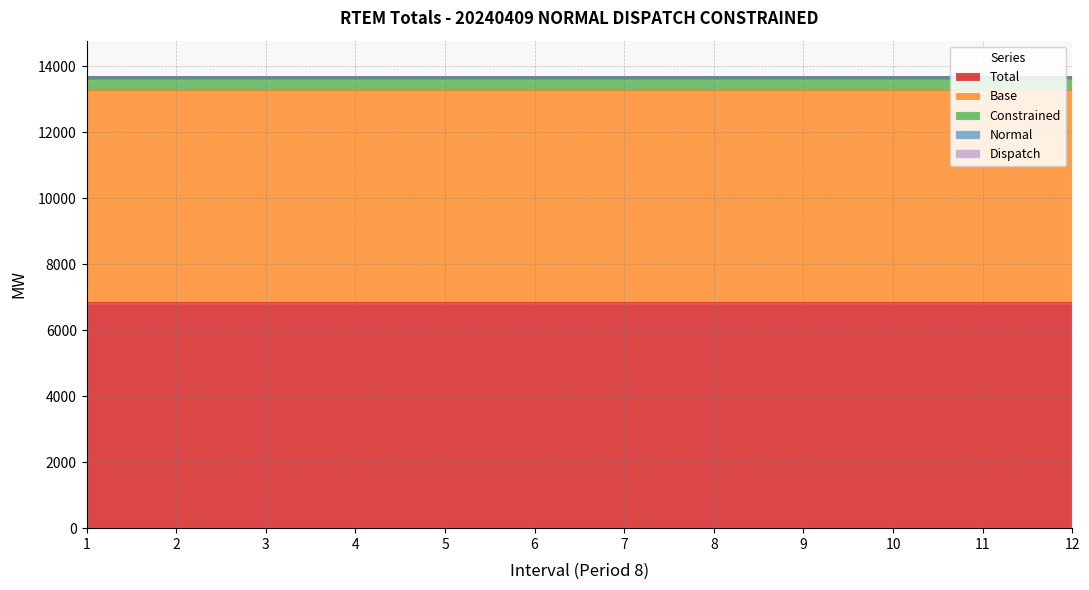

What is the highest value of the Normal series?

48.3